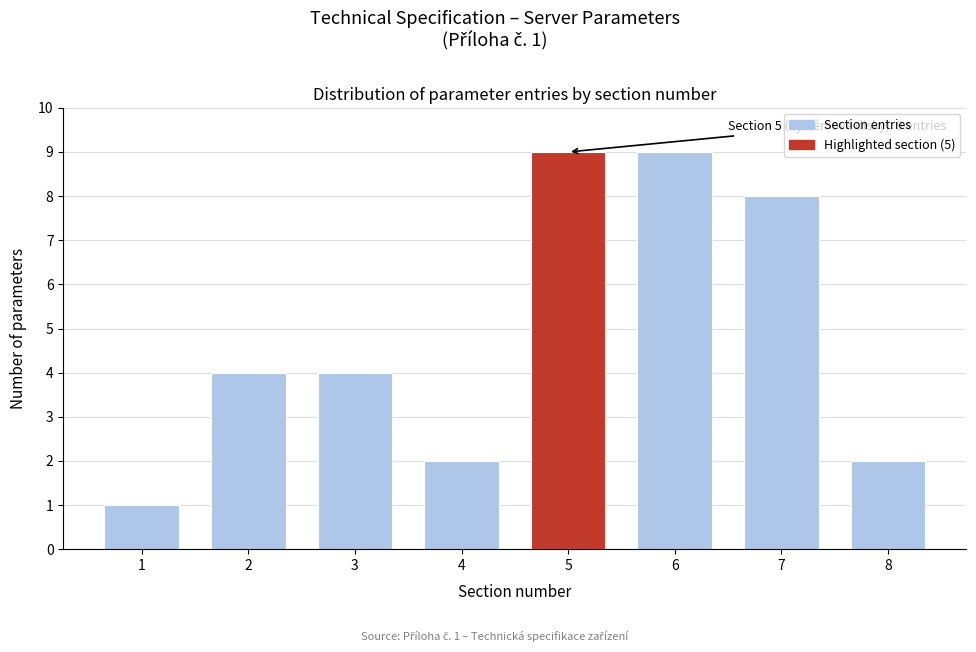

Reading left to right, transcribe all the data shown in this chart.

1=1	2=4	3=4	4=2	5=9	6=9	7=8	8=2